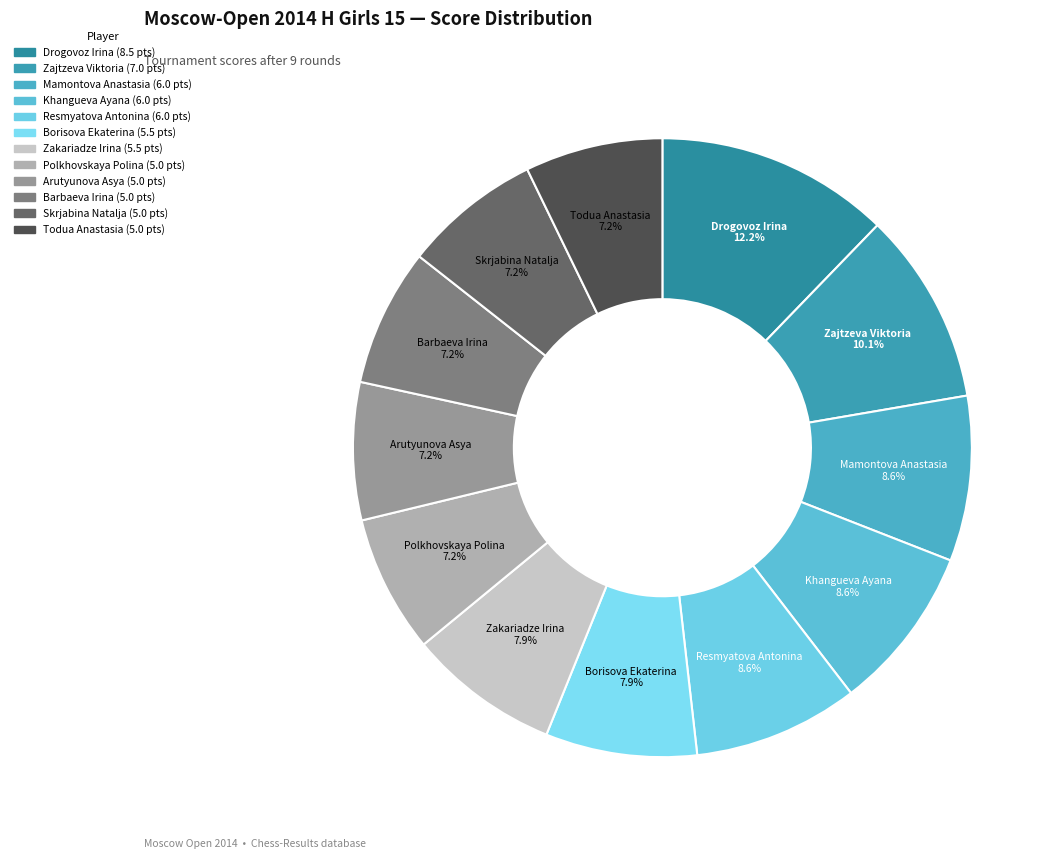

Approximately how many times larger is the value at Barbaeva Irina compared to Zajtzeva Viktoria?

0.7